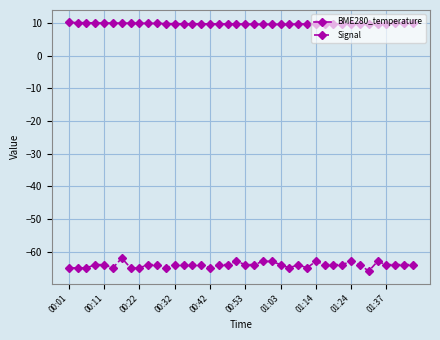

Which series has the largest range (max minus min)?

Signal